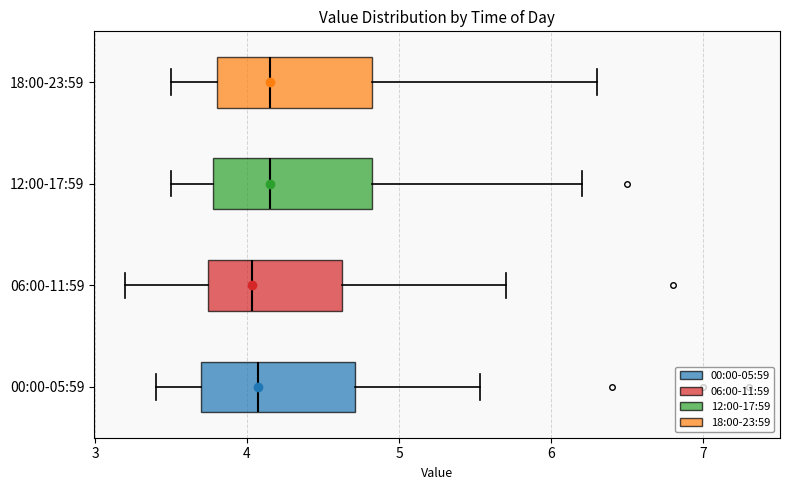

Where is the left edge of the box for 18:00-23:59 on the x-axis? The values are not printed on the chart, so give them approximately, as read against the axis.

3.8